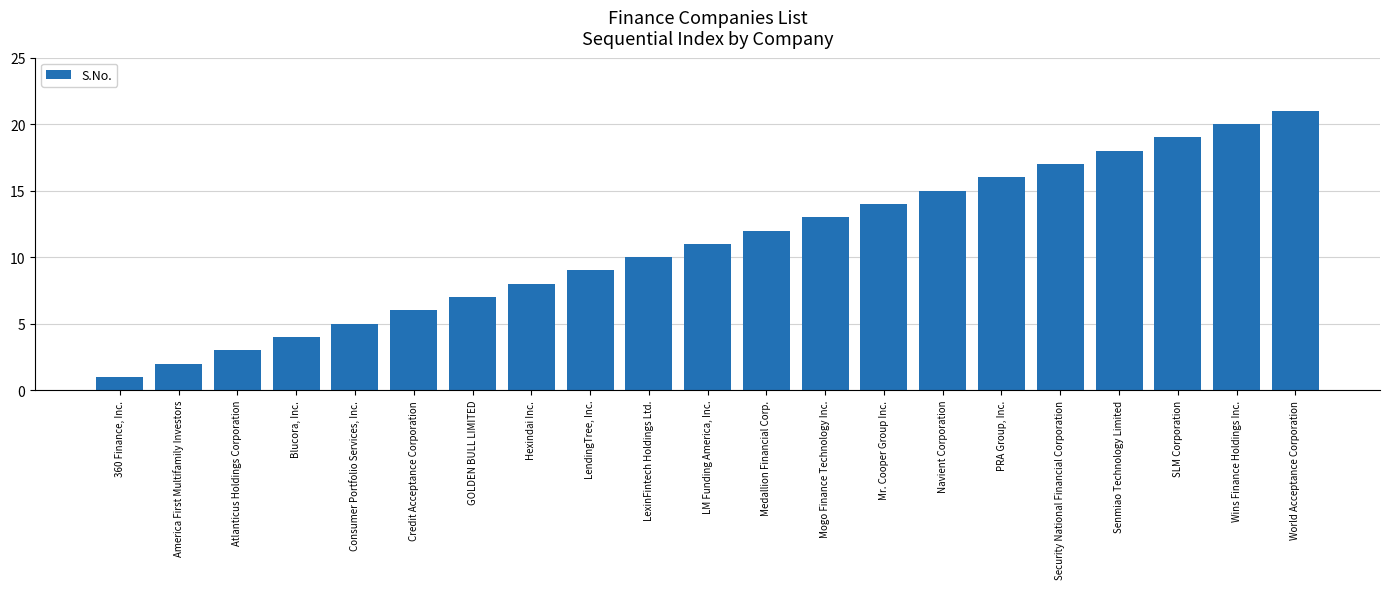

Reading left to right, list all the values displayed in this chart.

360 Finance, Inc.=1	America First Multifamily Investors=2	Atlanticus Holdings Corporation=3	Blucora, Inc.=4	Consumer Portfolio Services, Inc.=5	Credit Acceptance Corporation=6	GOLDEN BULL LIMITED=7	Hexindai Inc.=8	LendingTree, Inc.=9	LexinFintech Holdings Ltd.=10	LM Funding America, Inc.=11	Medallion Financial Corp.=12	Mogo Finance Technology Inc.=13	Mr. Cooper Group Inc.=14	Navient Corporation=15	PRA Group, Inc.=16	Security National Financial Corporation=17	Senmiao Technology Limited=18	SLM Corporation=19	Wins Finance Holdings Inc.=20	World Acceptance Corporation=21